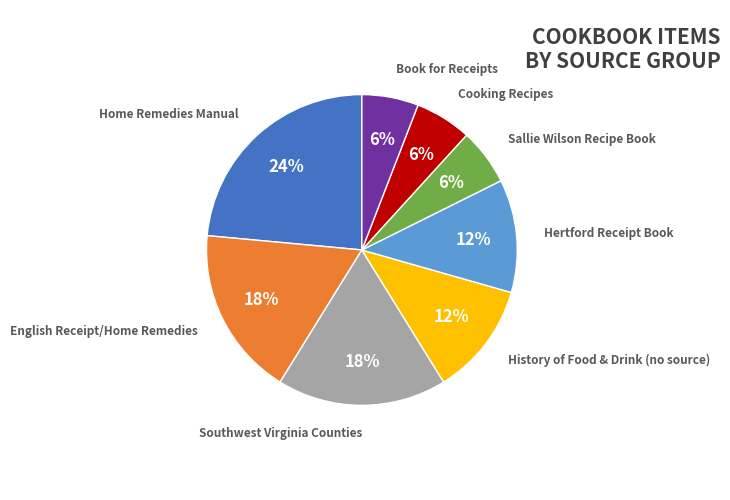

To the nearest percent, what percentage of the pie is English Receipt/Home Remedies?

18%